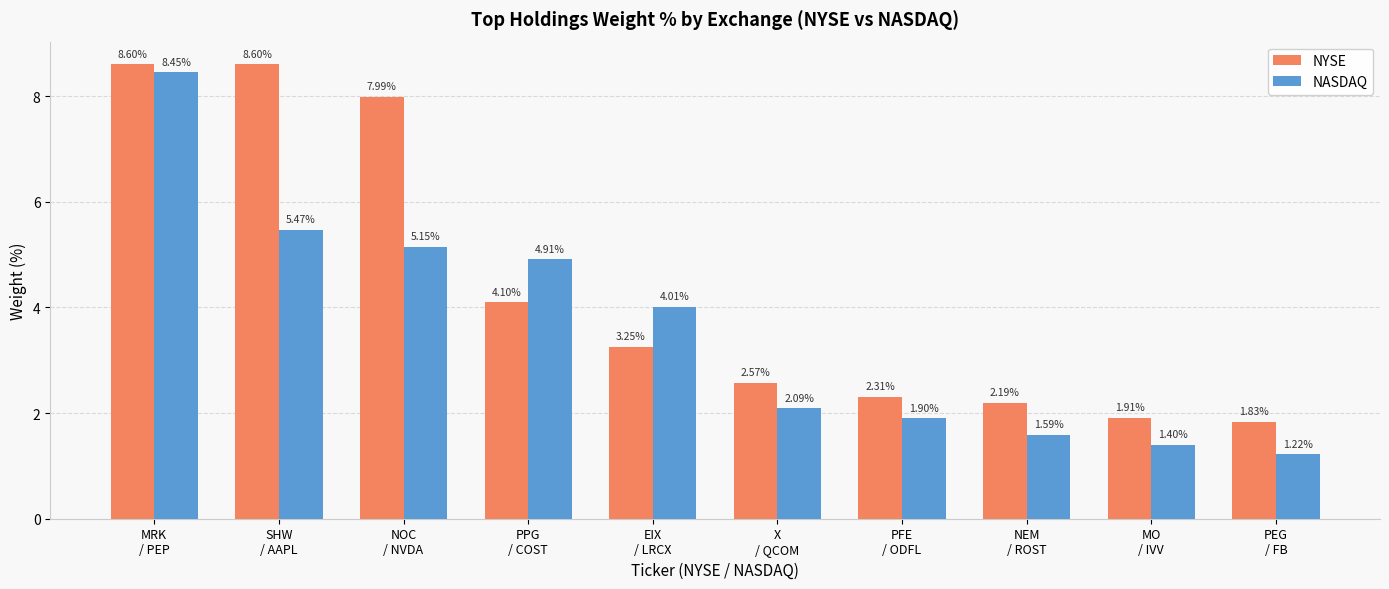

What value does the NYSE series have at NOC
/ NVDA?

8.0